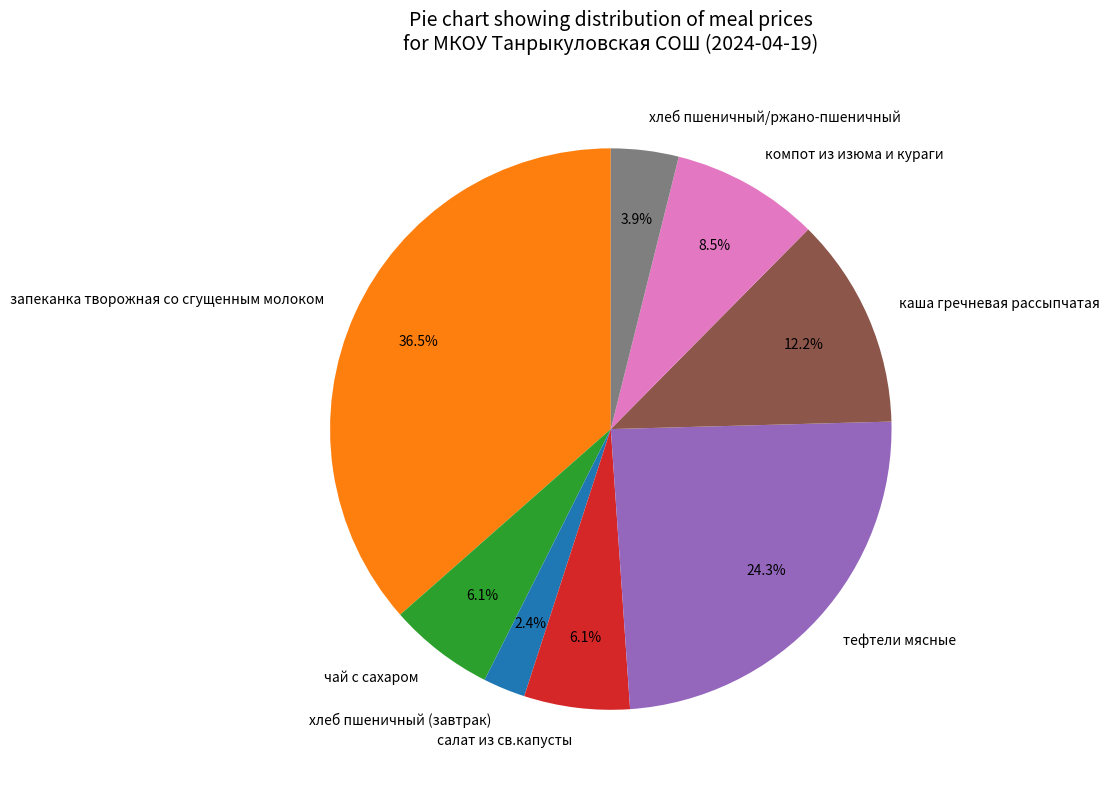

How many segments does this pie chart have?

8